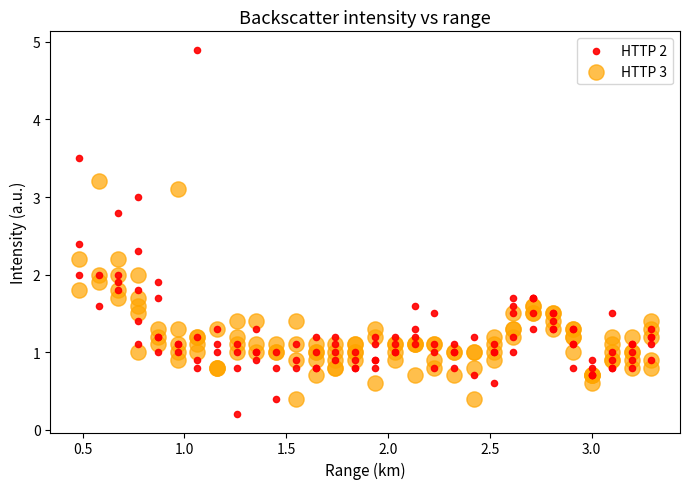

Which series has the widest spread of Y values?

HTTP 2